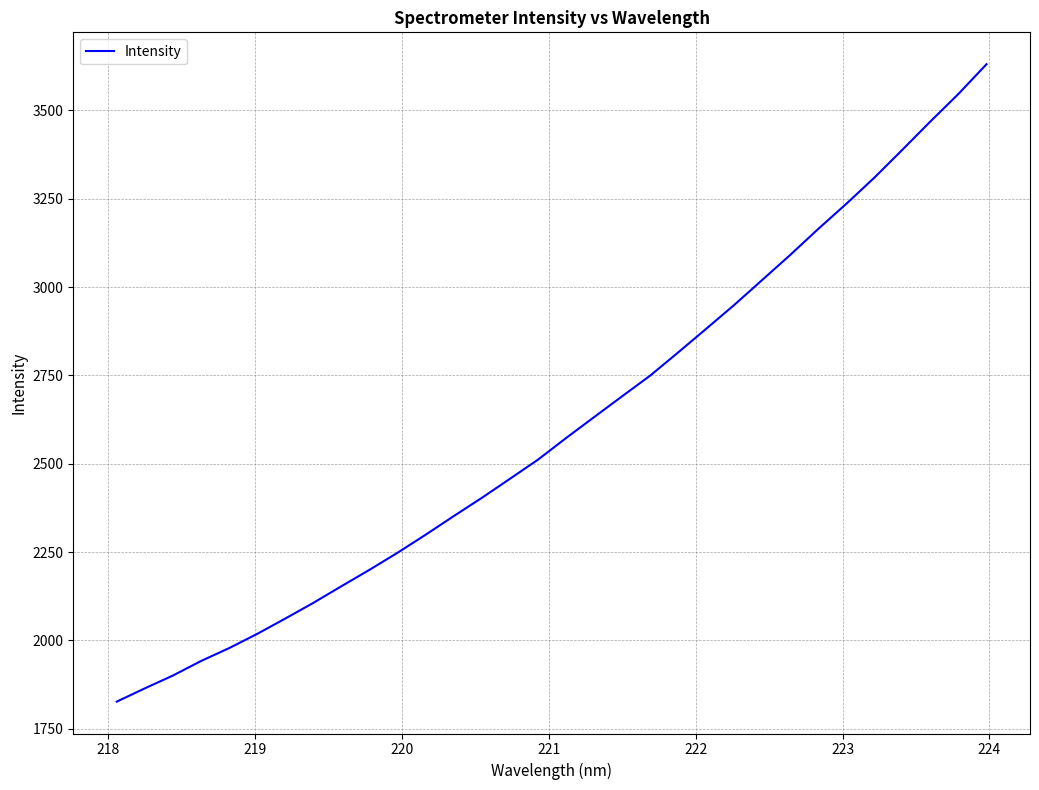

Count the number of categories in the chart.

32